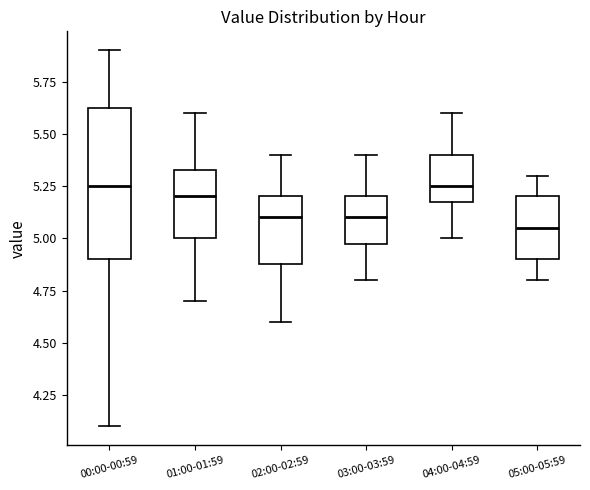

Where is the lower edge of the box for 01:00-01:59 on the y-axis? The values are not printed on the chart, so give them approximately, as read against the axis.

5.00